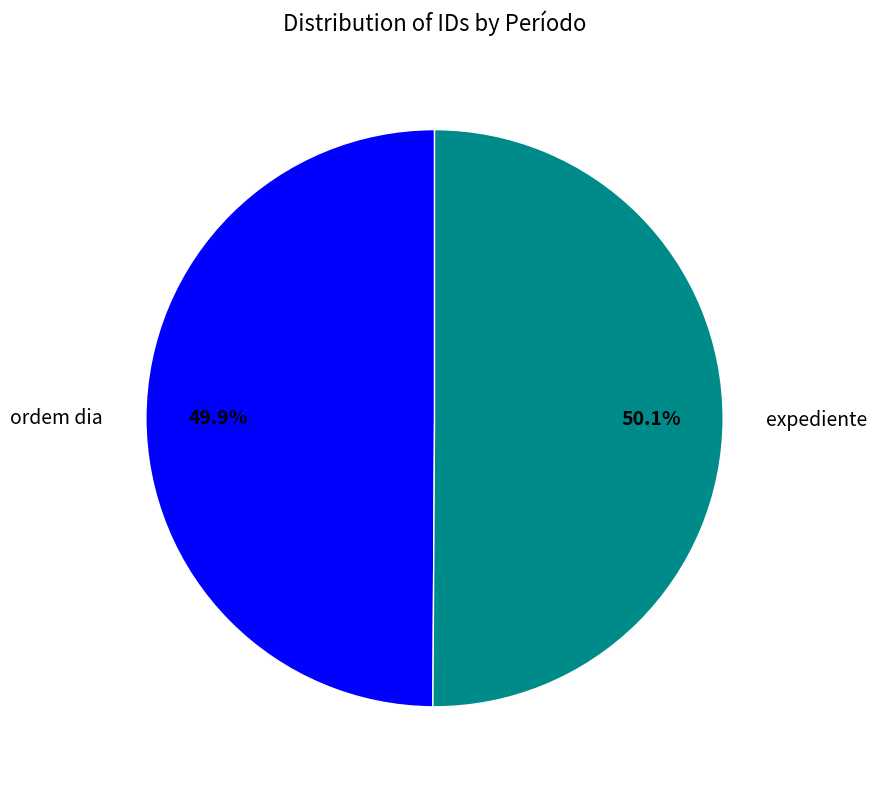

True or false: ordem dia accounts for 50% of the total.

True